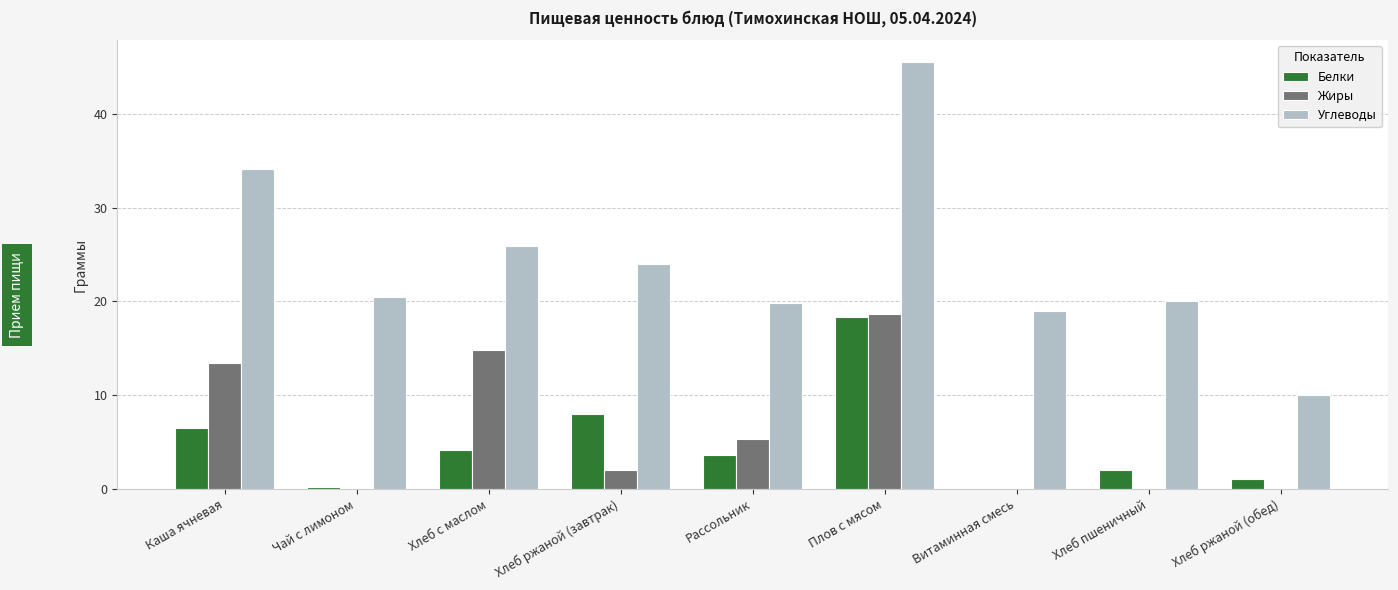

What is the total value across all series at Хлеб ржаной (обед)?

11.0